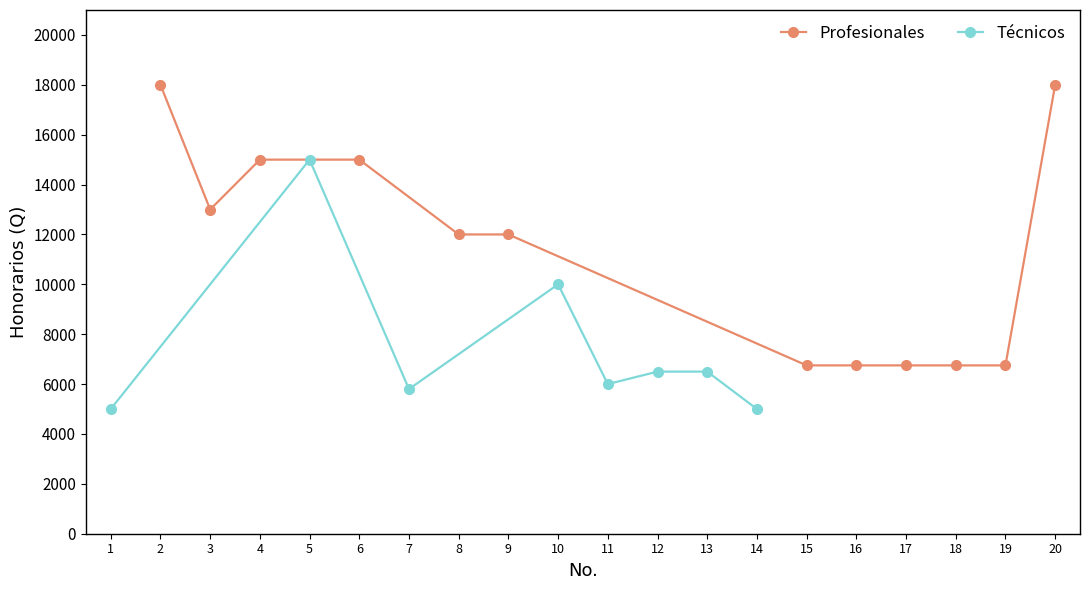

What is the lowest value of the Profesionales series?

6750